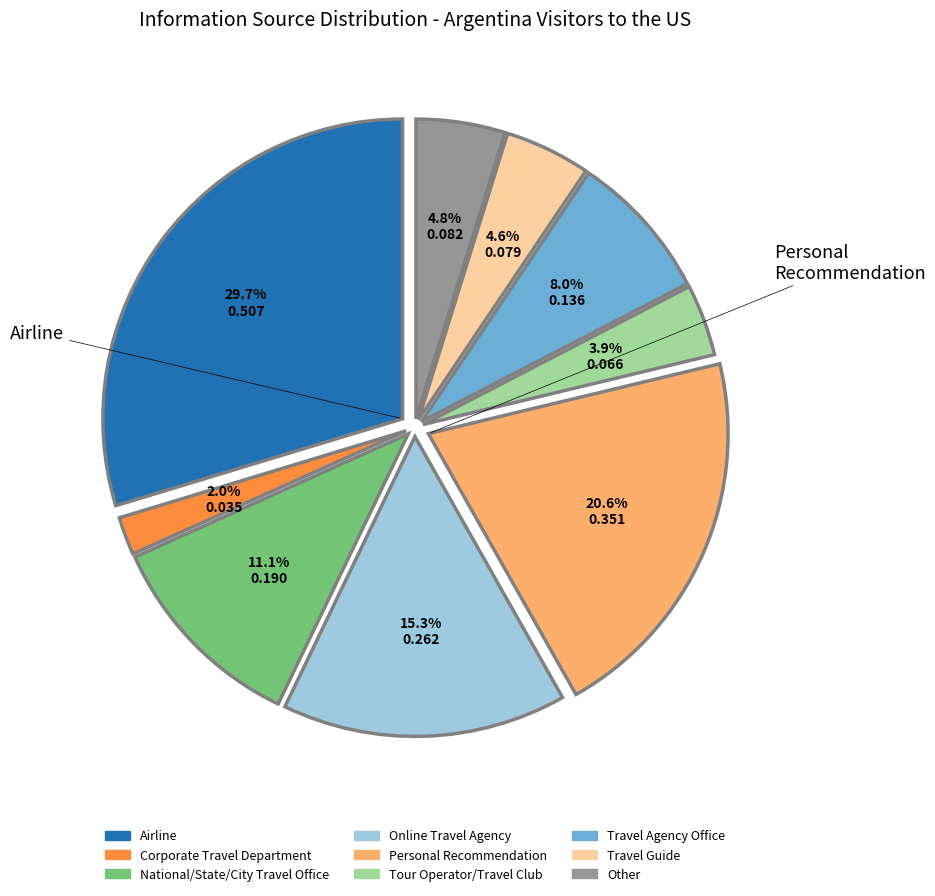

To the nearest percent, what is the average slice percentage?

11%